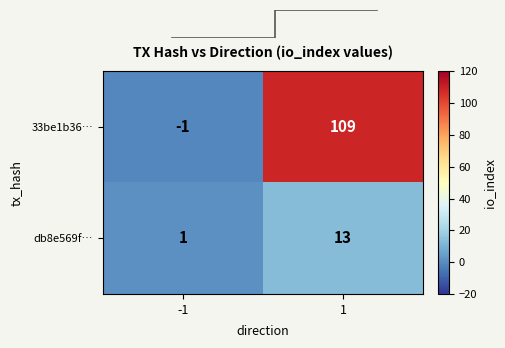

Which category has the lowest value in the 33be1b36… series?

-1